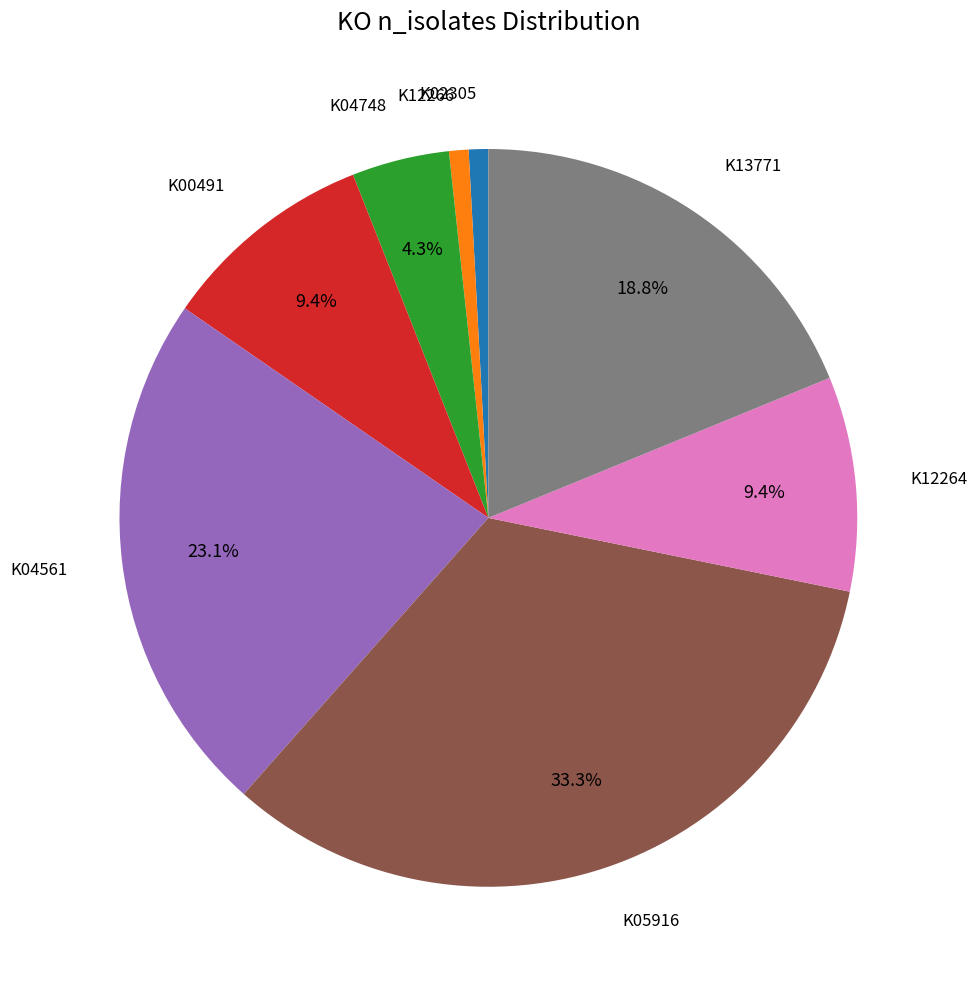

Is there any slice that represents more than half of the pie?

No